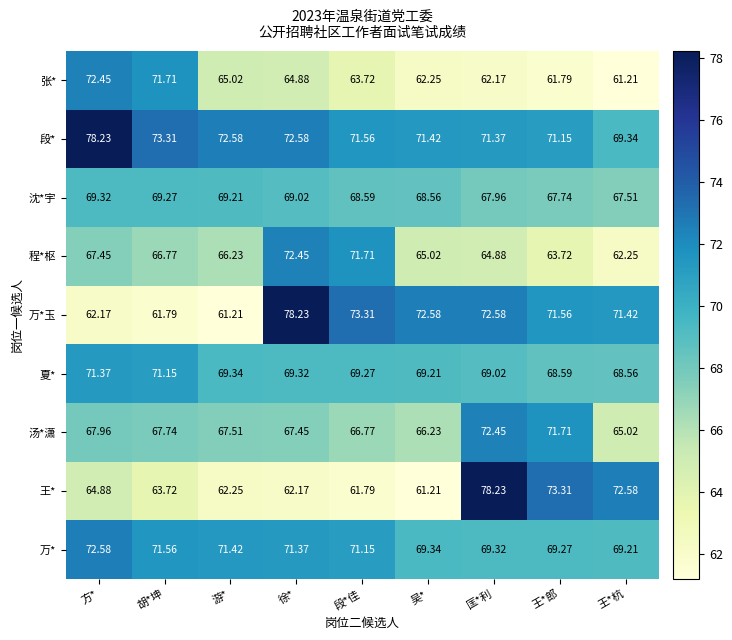

At which category is the sum across all series the highest?

匡*利